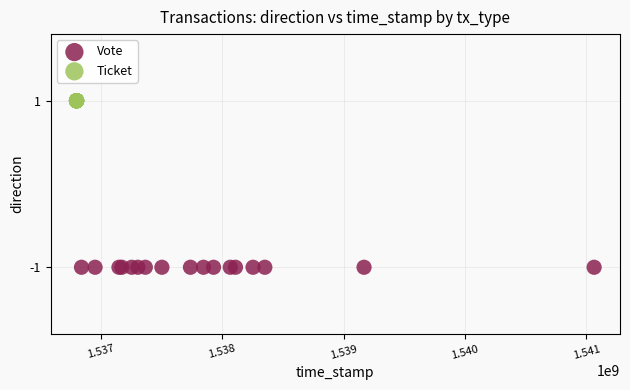

Which series reaches the minimum Y coordinate?

Vote